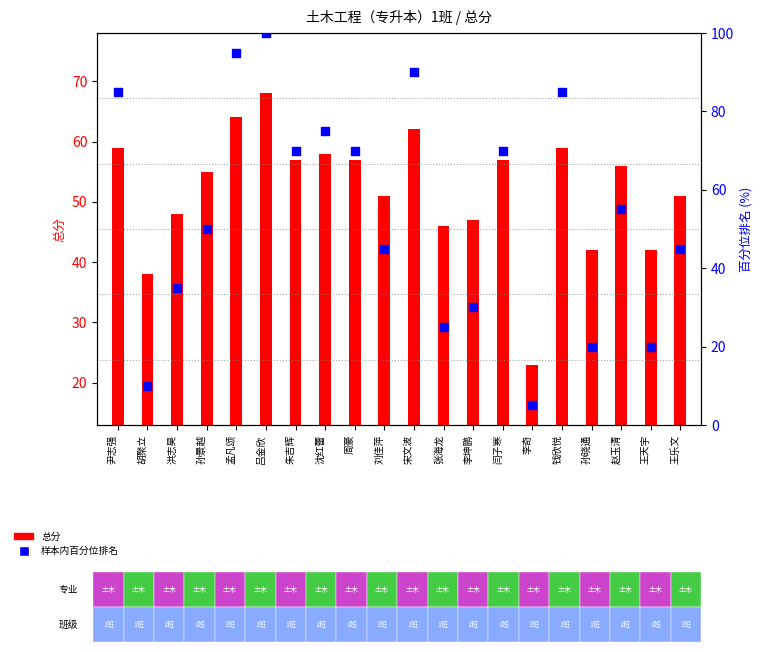

Between 宋文波 and 刘佳萍, which is larger?

宋文波